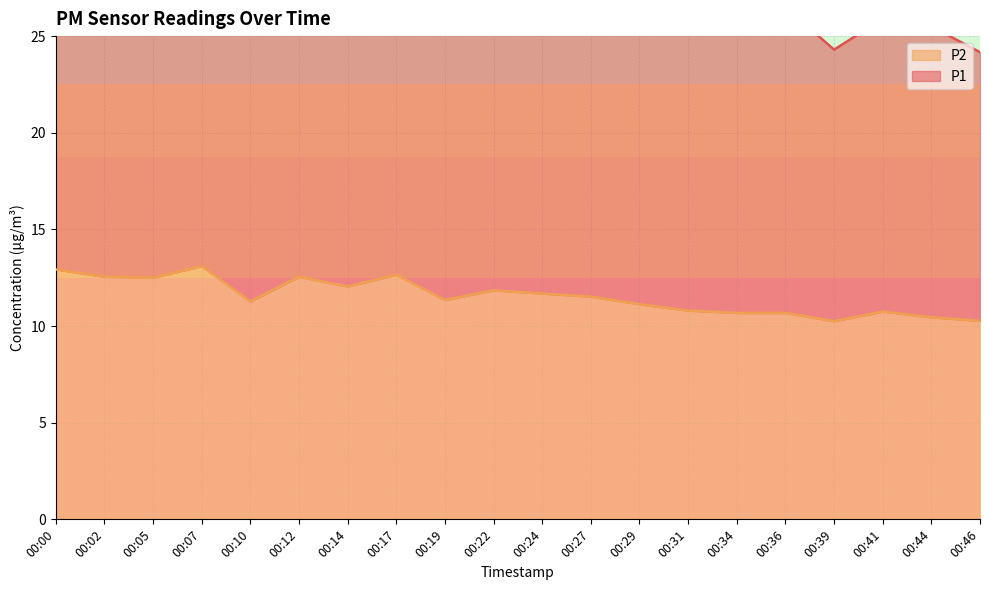

At which category does the data reach its first local peak?

00:07